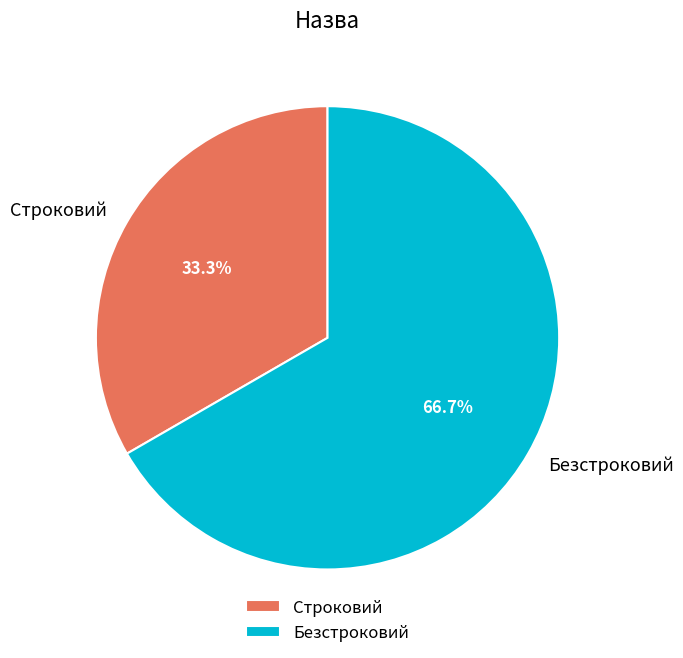

To the nearest percent, what is the average slice percentage?

50%